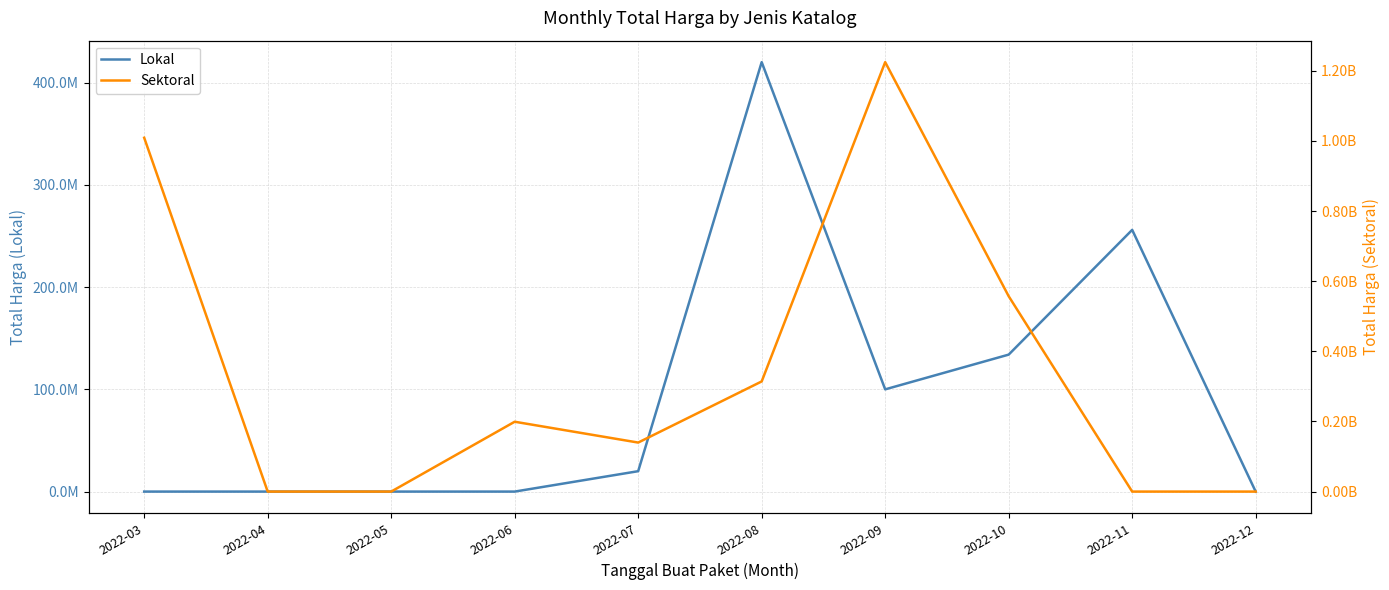

What is the highest value of the Lokal series?

420075000